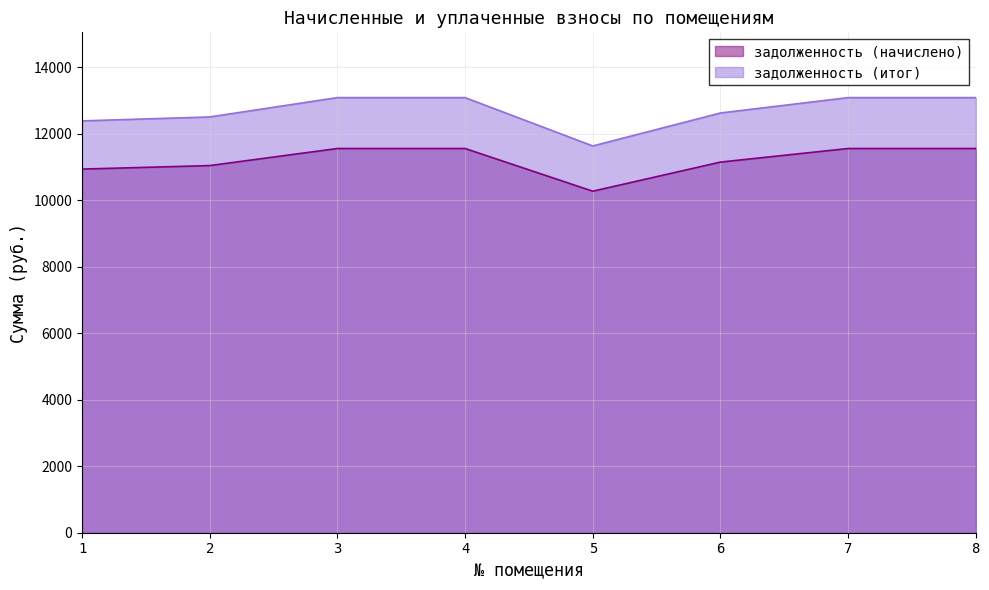

Rank the series at 8 from highest to lowest value.

задолженность (итог), задолженность (начислено)